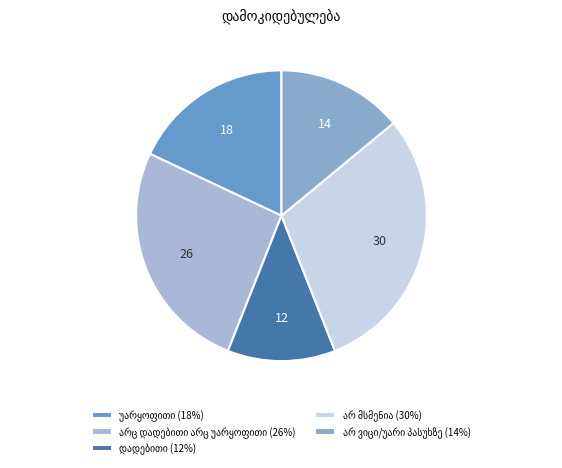

Is the sum of არ ვიცი/უარი პასუხზე and უარყოფითი greater than half?

No